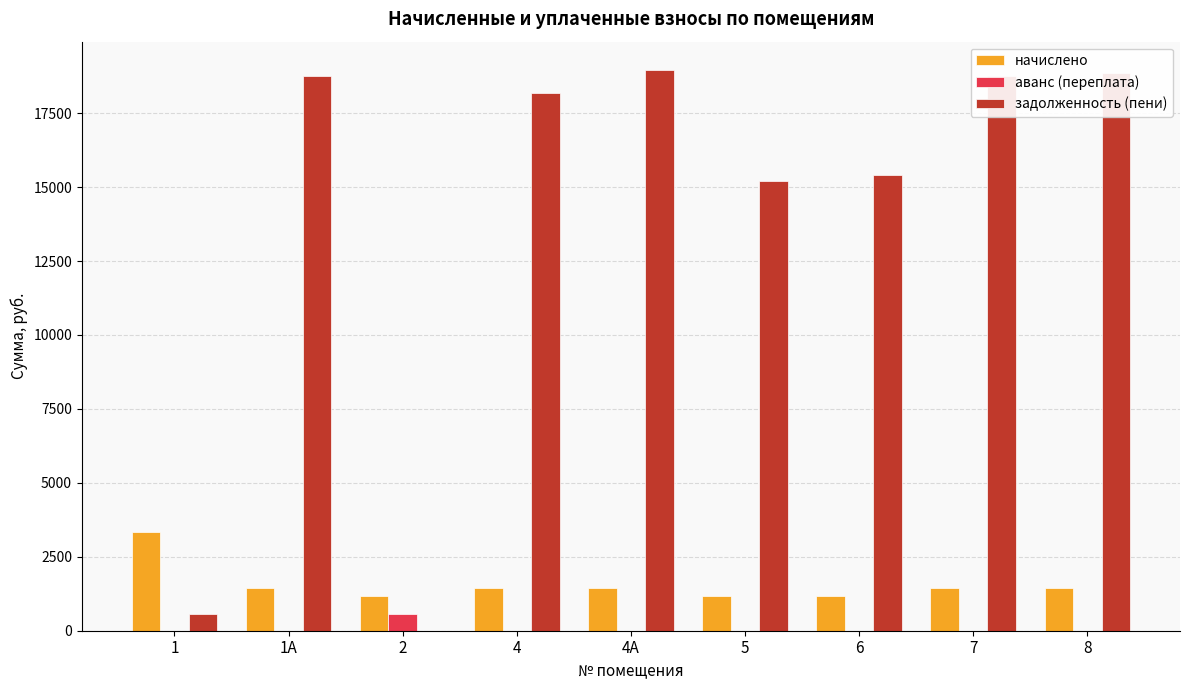

What is the highest value of the задолженность (пени) series?

18967.4